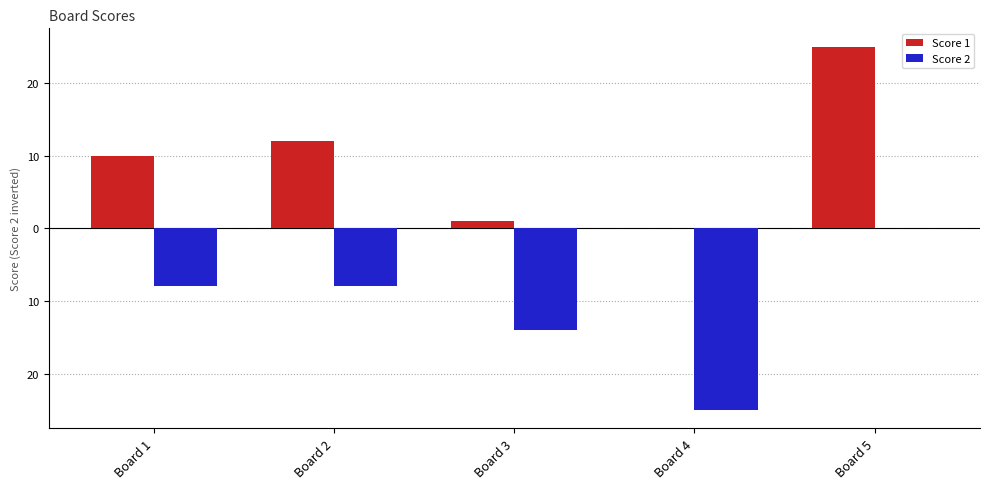

Reading left to right, list all the values displayed in this chart.

Score 1: 10	12	1	0	25
Score 2: -8	-8	-14	-25	0